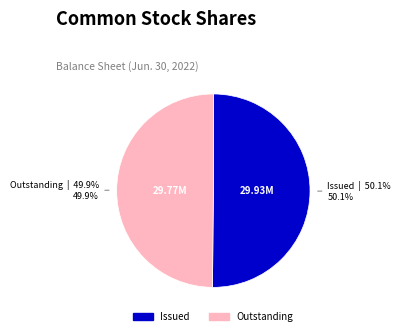

Is there any slice that represents more than half of the pie?

Yes